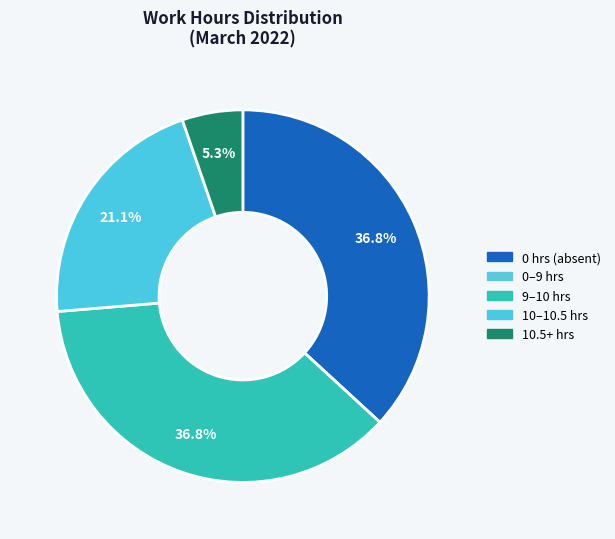

Is there a majority slice in this chart?

No